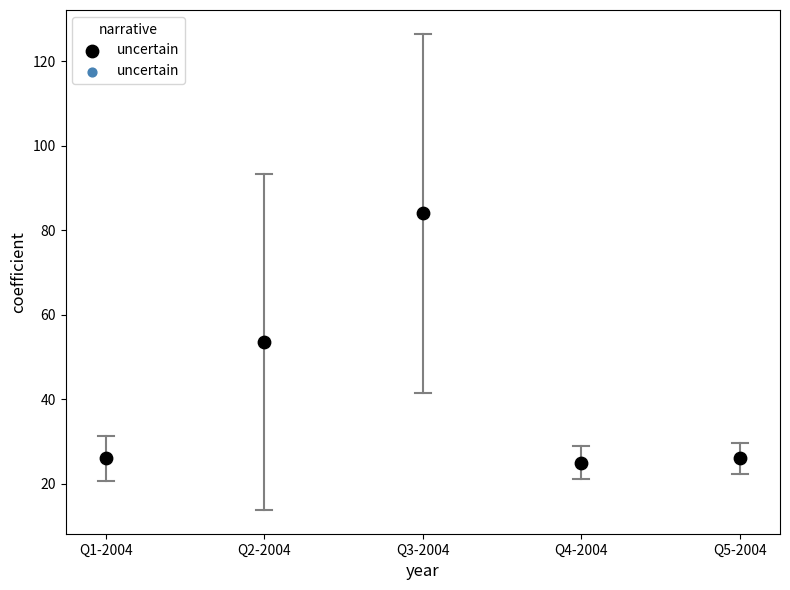

What is the range of Y values (max minus min)?

59.0